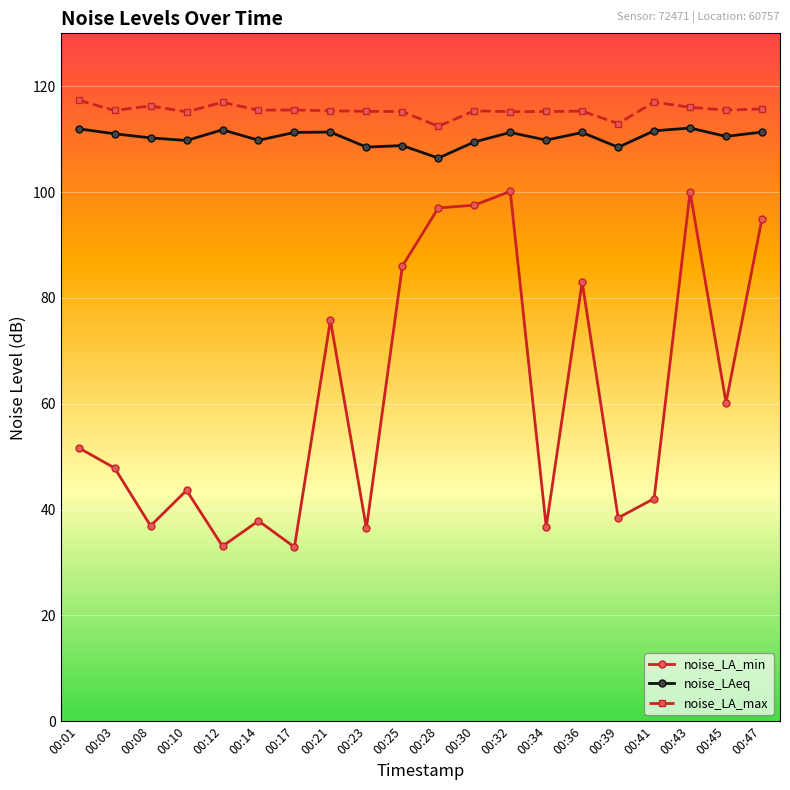

True or false: noise_LA_max and noise_LAeq intersect in this chart.

False